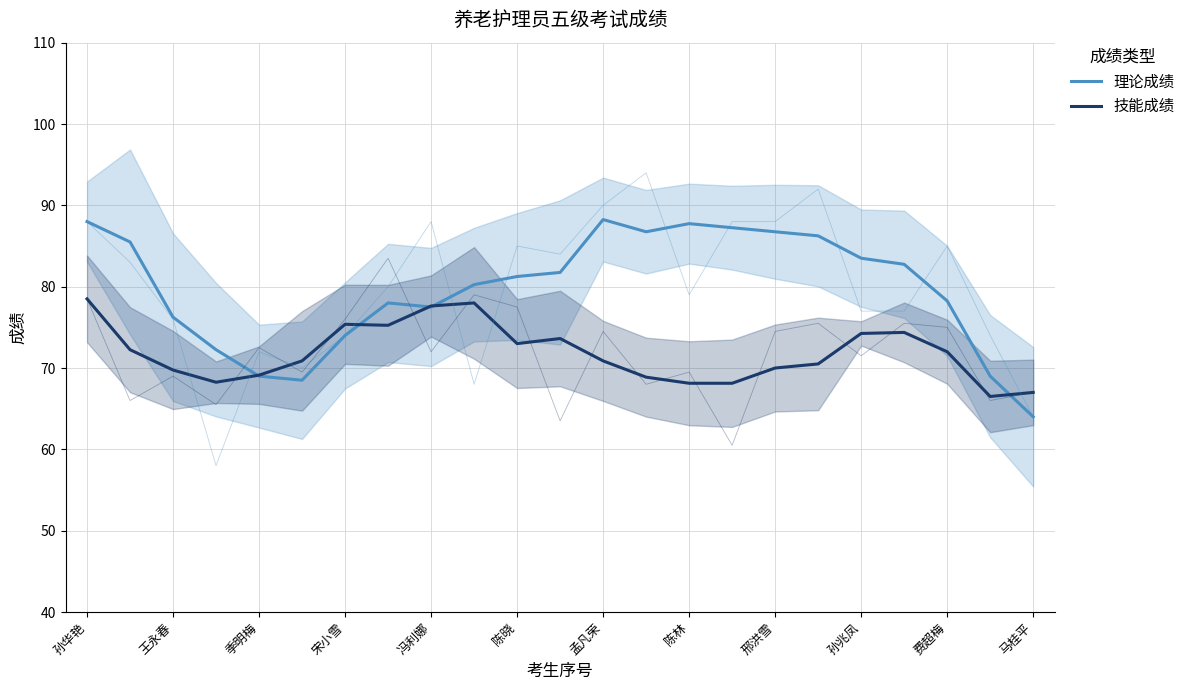

Reading right to left, transcribe all the data shown in this chart.

理论成绩: 64.0	69.0	78.2	82.8	83.5	86.2	86.8	87.2	87.8	86.8	88.2	81.8	81.2	80.2	77.5	78.0	74.0	68.5	69.0	72.2	76.2	85.5	88.0
技能成绩: 67.0	66.5	72.0	74.4	74.2	70.5	70.0	68.1	68.1	68.9	70.9	73.6	73.0	78.0	77.6	75.2	75.4	70.9	69.1	68.2	69.8	72.2	78.5